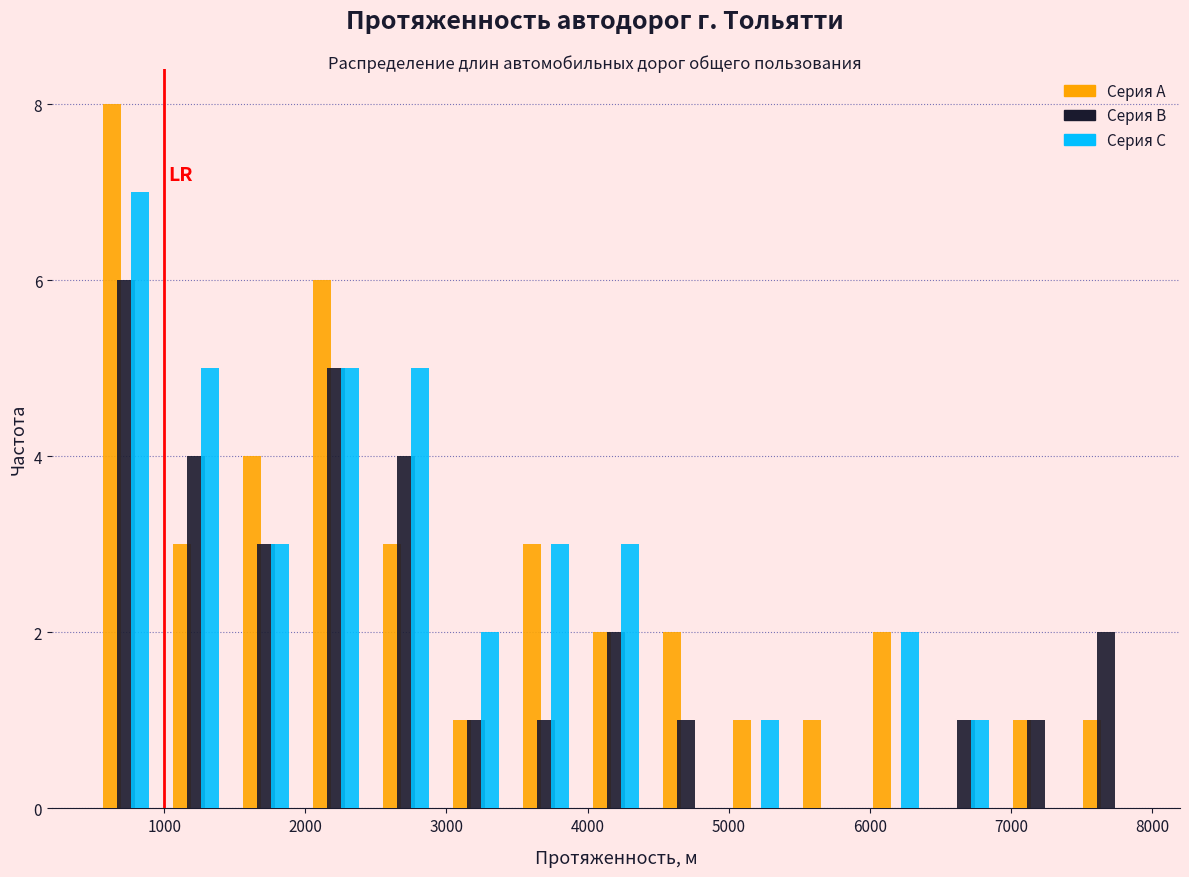

Reading left to right, transcribe this chart: for each range on the x-axis, give the height of each series' bar. Neither the bar edges nor the heights are printed on the chart, so give them approximately, as read against the axes.

500 to 1000: Серия A=8	Серия B=6	Серия C=7
1000 to 1500: Серия A=3	Серия B=4	Серия C=5
1500 to 2000: Серия A=4	Серия B=3	Серия C=3
2000 to 2500: Серия A=6	Серия B=5	Серия C=5
2500 to 3000: Серия A=3	Серия B=4	Серия C=5
3000 to 3500: Серия A=1	Серия B=1	Серия C=2
3500 to 4000: Серия A=3	Серия B=1	Серия C=3
4000 to 4400: Серия A=2	Серия B=2	Серия C=3
4400 to 4900: Серия A=2	Серия B=1	Серия C=0
4900 to 5400: Серия A=1	Серия B=0	Серия C=1
5400 to 5900: Серия A=1	Серия B=0	Серия C=0
5900 to 6400: Серия A=2	Серия B=0	Серия C=2
6400 to 6900: Серия A=0	Серия B=1	Серия C=1
6900 to 7400: Серия A=1	Серия B=1	Серия C=0
7400 to 7900: Серия A=1	Серия B=2	Серия C=0